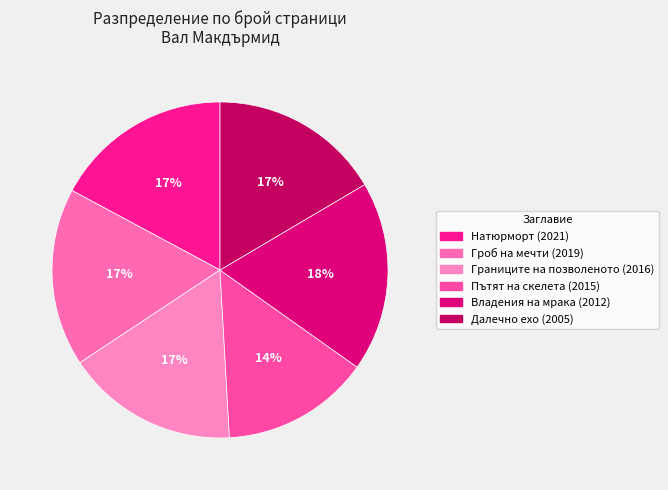

Count the number of slices in the pie.

6